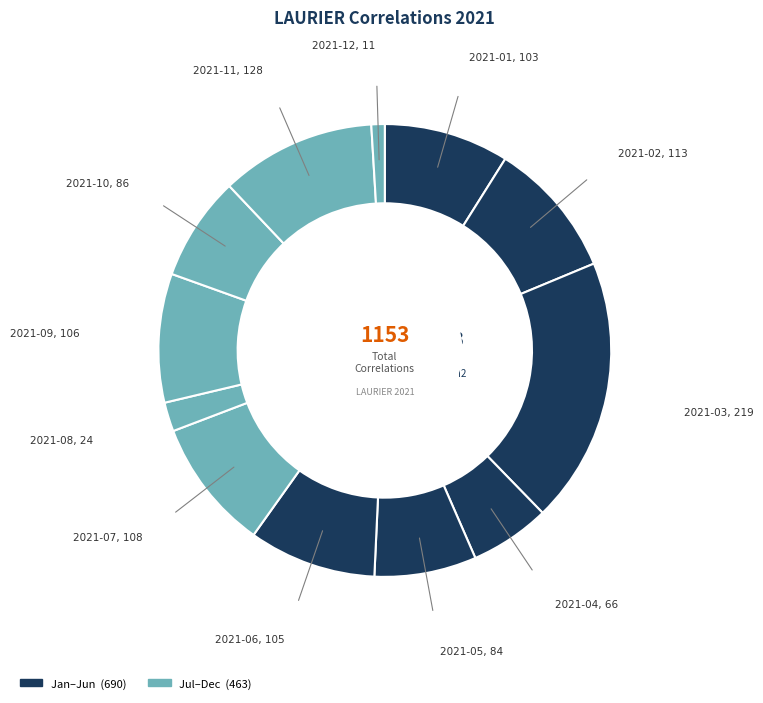

Is there a majority slice in this chart?

No